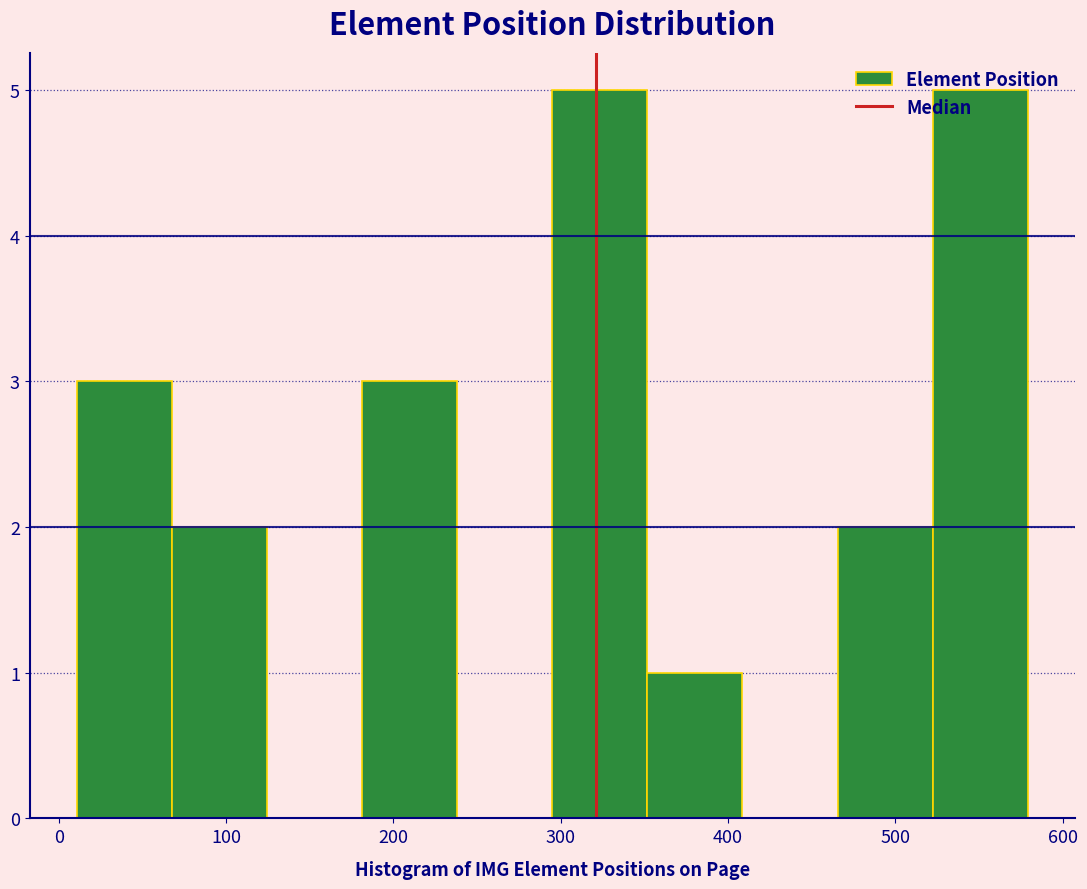

Reading left to right, transcribe this chart: for each bar, give the range it covers on the x-axis and its height. Neither the bar edges nor the heights are printed on the chart, so give them approximately, as read against the axes.

10 to 70: 3
70 to 120: 2
120 to 180: 0
180 to 240: 3
240 to 300: 0
300 to 350: 5
350 to 410: 1
410 to 470: 0
470 to 520: 2
520 to 580: 5